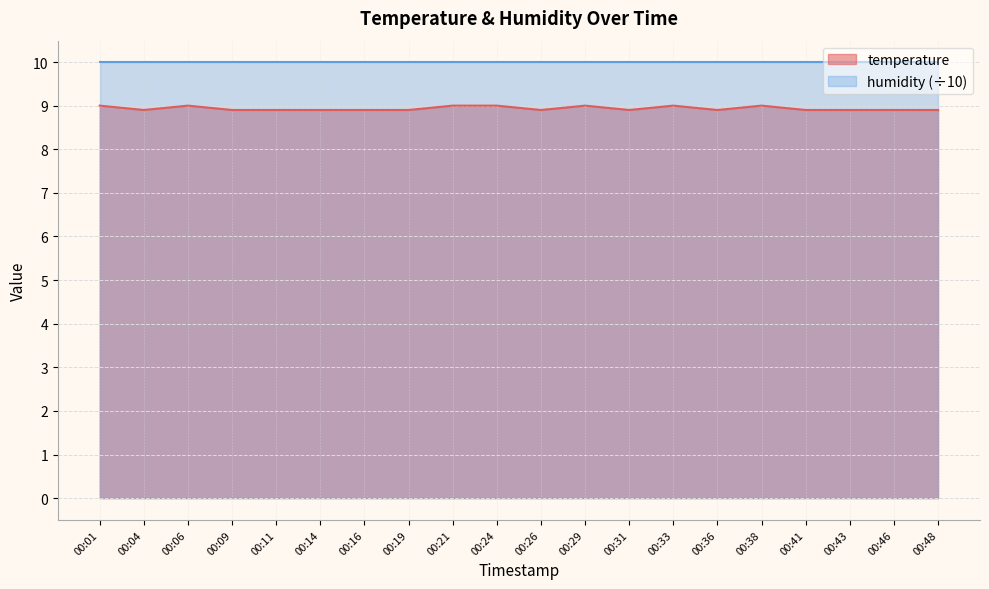

How many points are higher than both their immediate neighbors (excluding endpoints)?

4